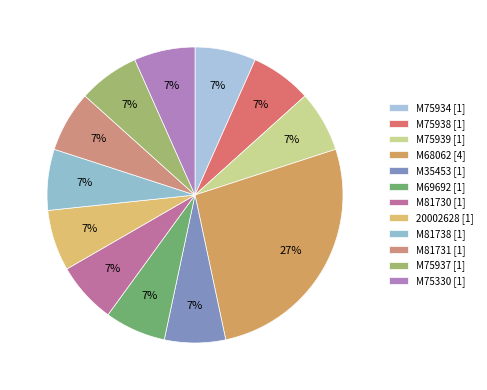

Is there any slice that represents more than half of the pie?

No